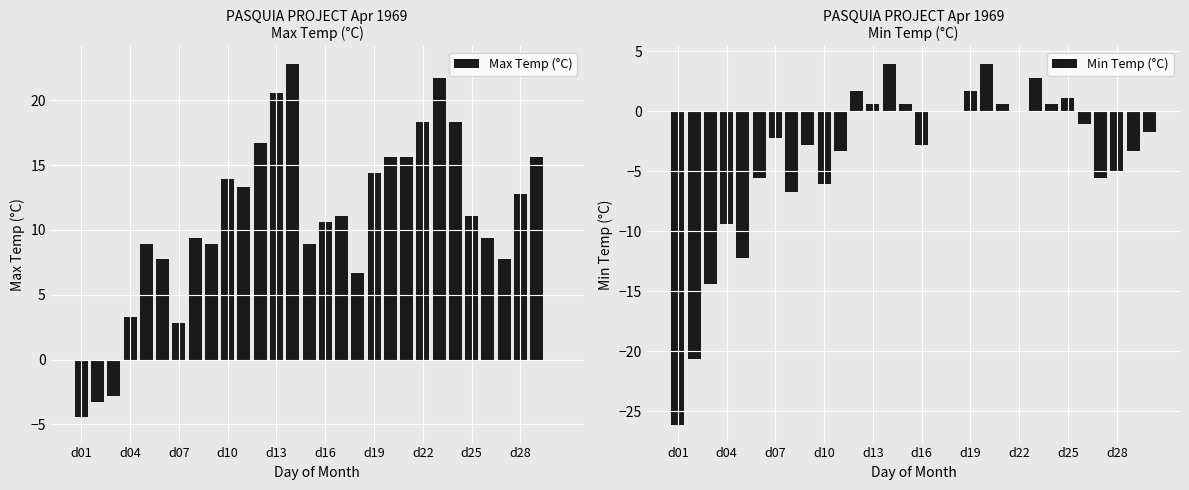

What is the maximum value for Min Temp (°C)?

3.9